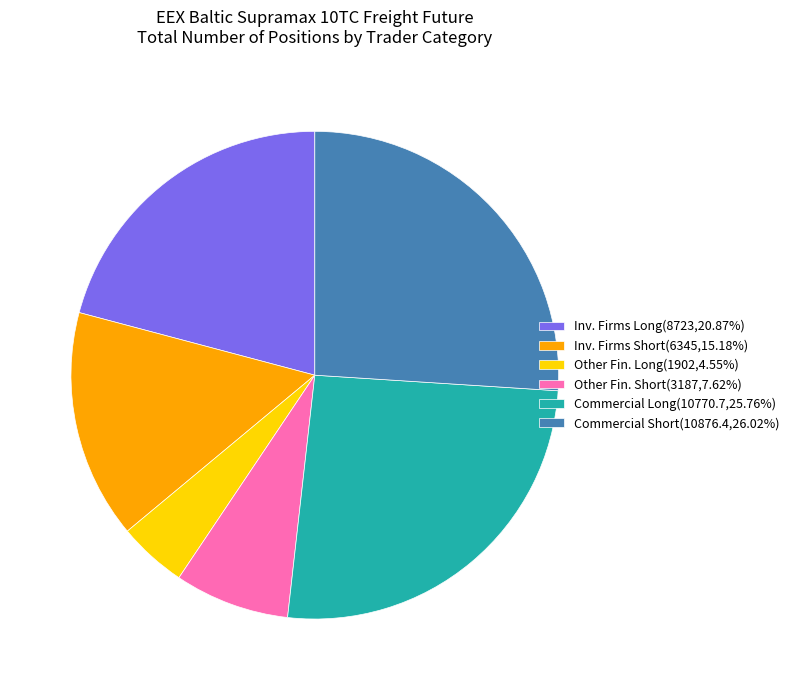

Do Inv. Firms Short(6345,15.18%) and Inv. Firms Long(8723,20.87%) together represent more than half of the pie?

No